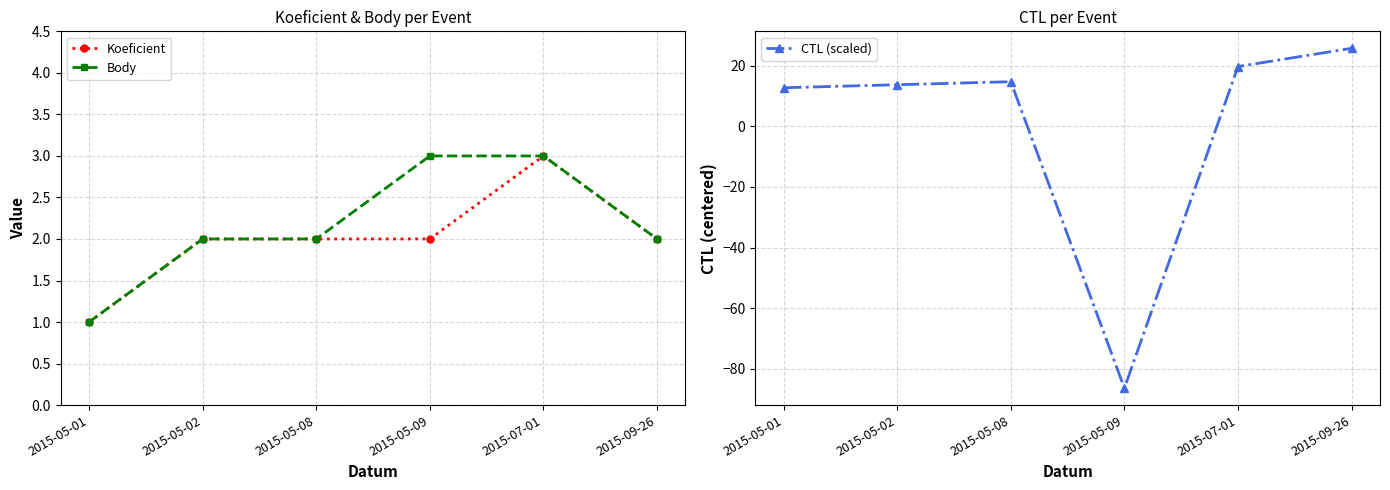

Count the number of categories in the chart.

6